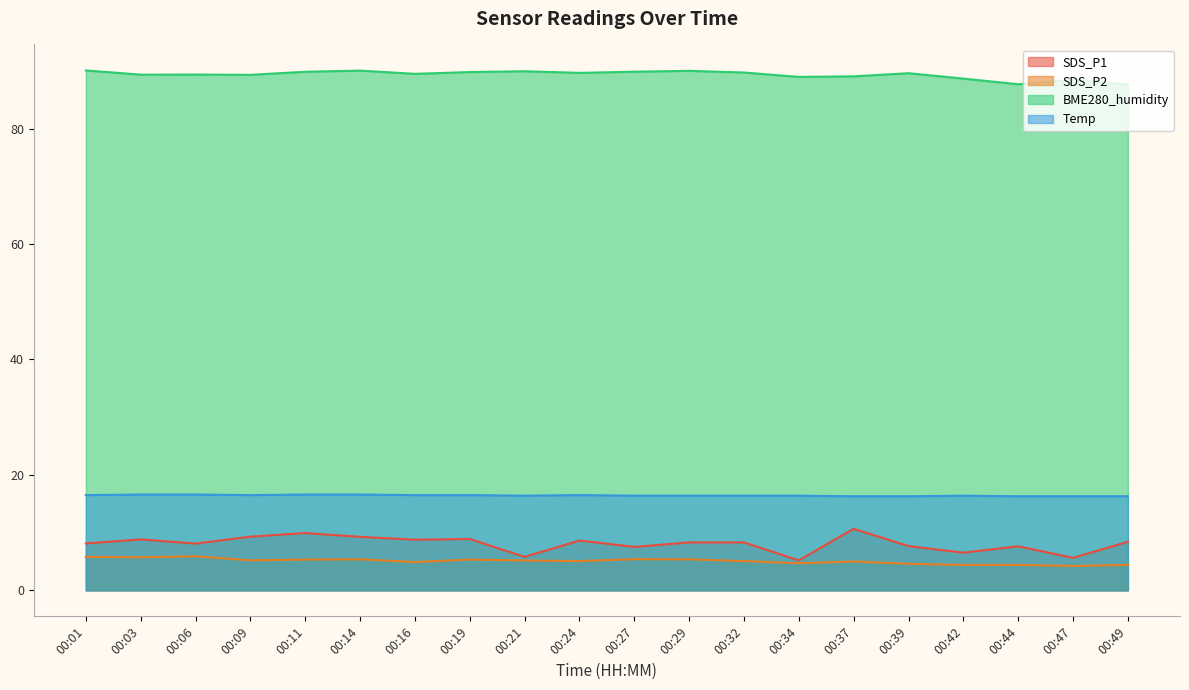

What is the value of the SDS_P1 point at the 1st from the left?

8.1